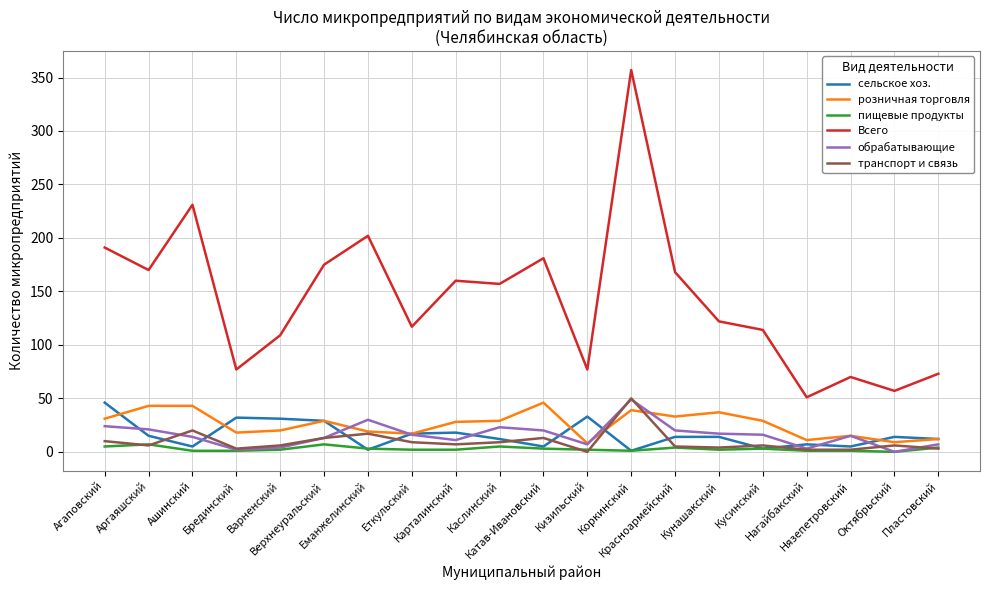

At which label is Всего closest to 204?

Еманжелинский